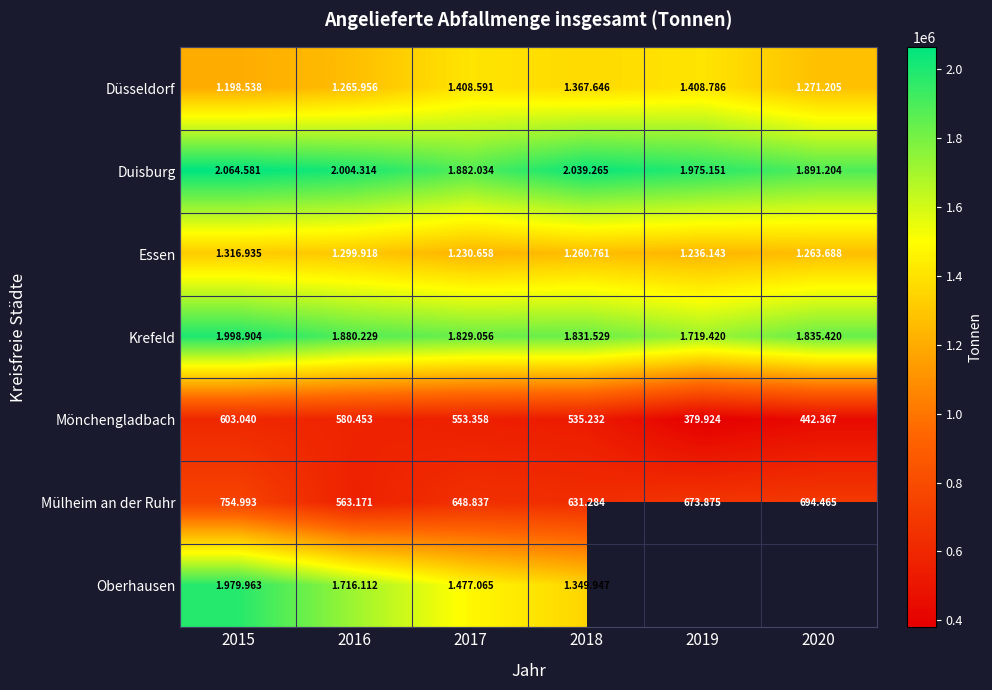

The Duisburg series shows 1266493.3 at 2015. True or false?

False